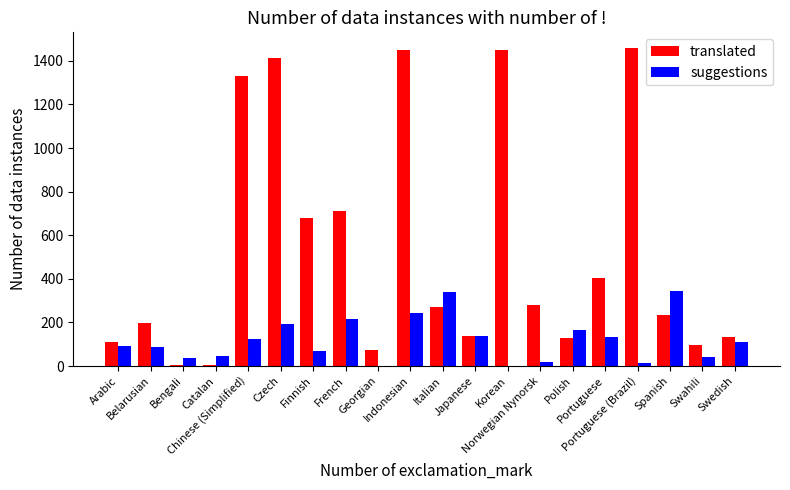

Which series has the largest total across all categories?

translated